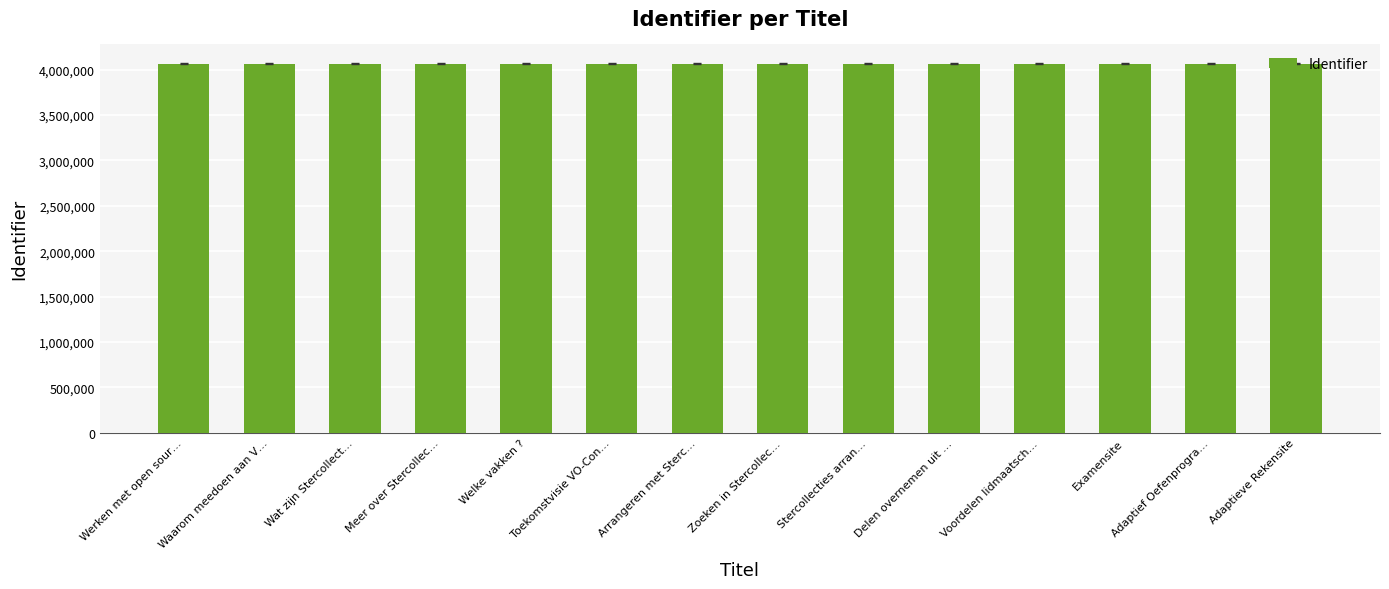

Is it true that the value at Stercollecties arran… is 4065089?

True